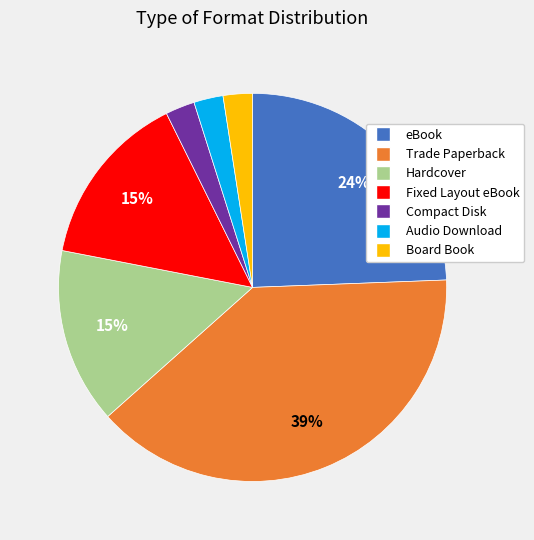

Count the number of slices in the pie.

7